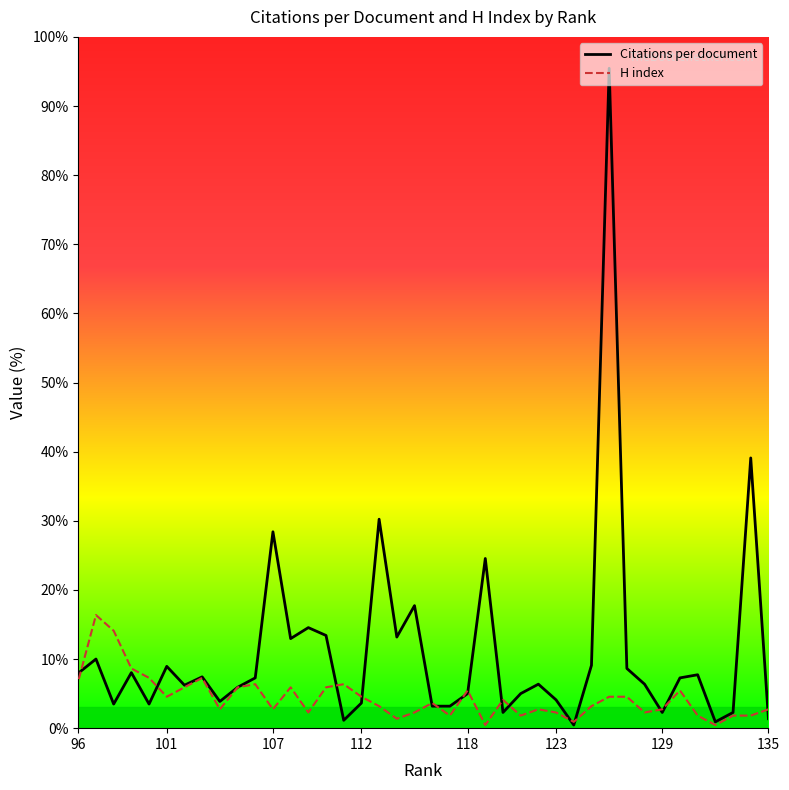

Rank the categories by Citations per document value from highest to lowest.

126, 134, 113, 107, 119, 115, 109, 110, 114, 108, 97, 125, 101, 127, 99, 96, 131, 103, 130, 106, 128, 122, 102, 105, 121, 118, 123, 104, 112, 100, 98, 117, 116, 133, 129, 120, 135, 111, 132, 124